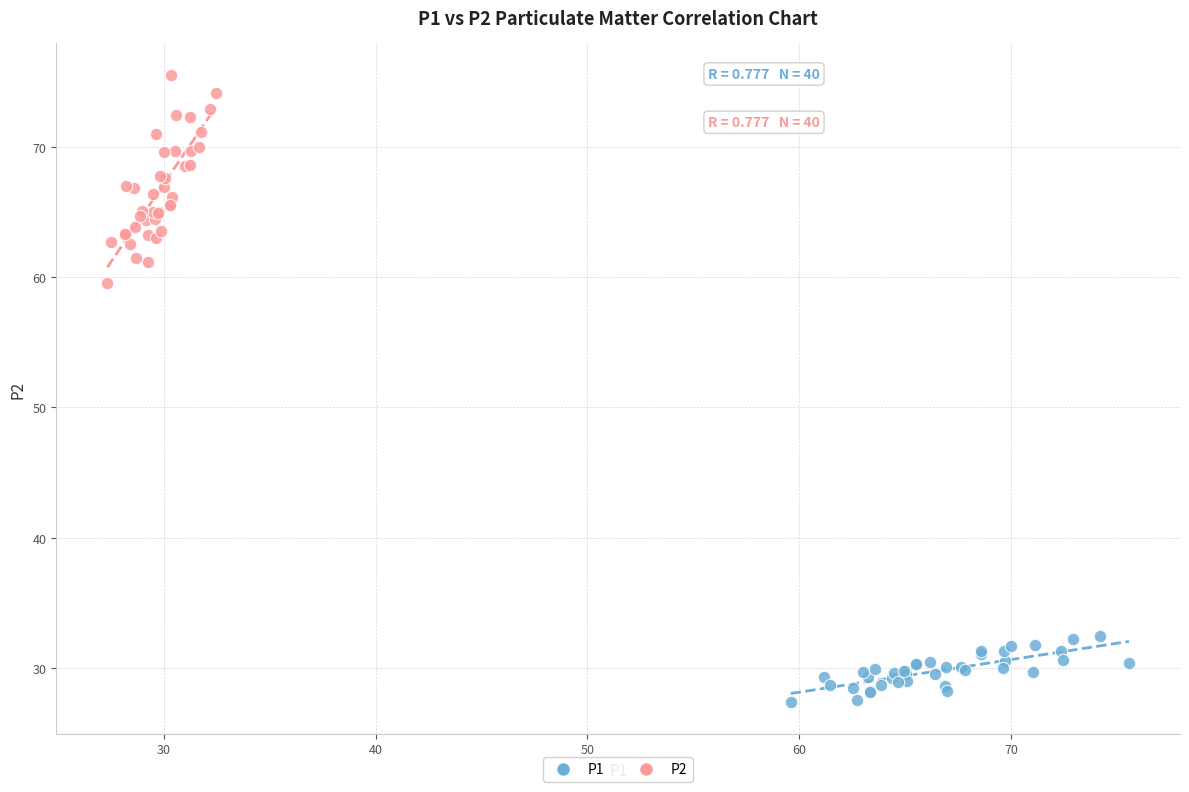

Which series reaches the minimum Y coordinate?

P1